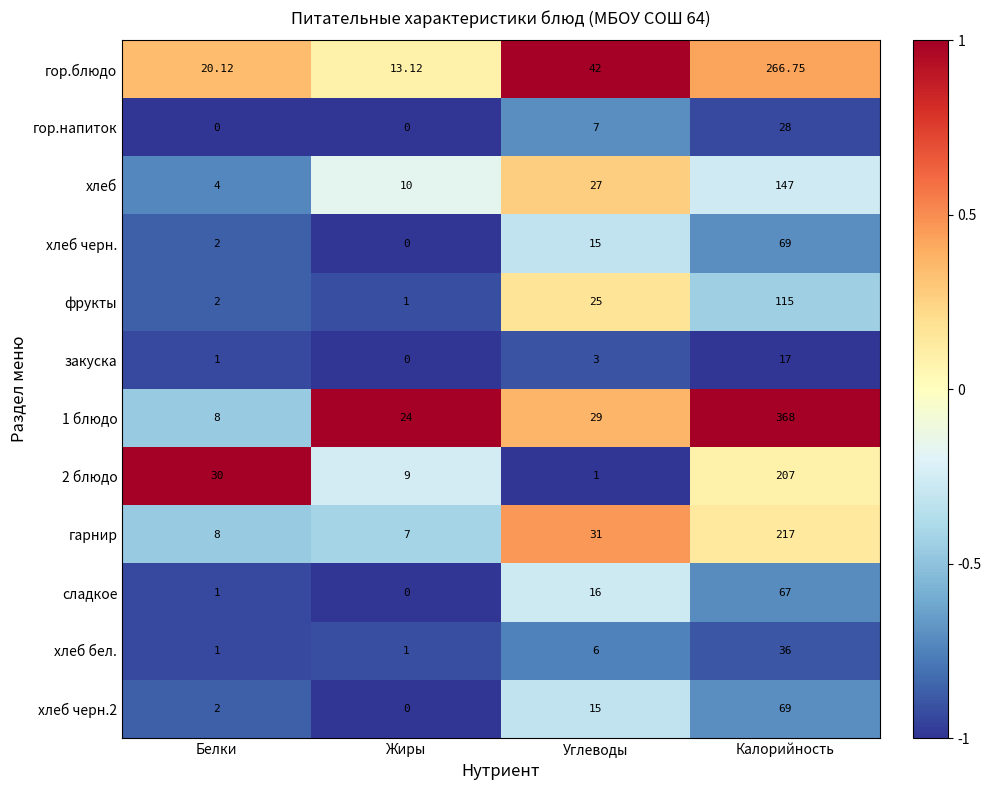

Rank the categories by гор.блюдо value from lowest to highest.

Жиры, Белки, Углеводы, Калорийность